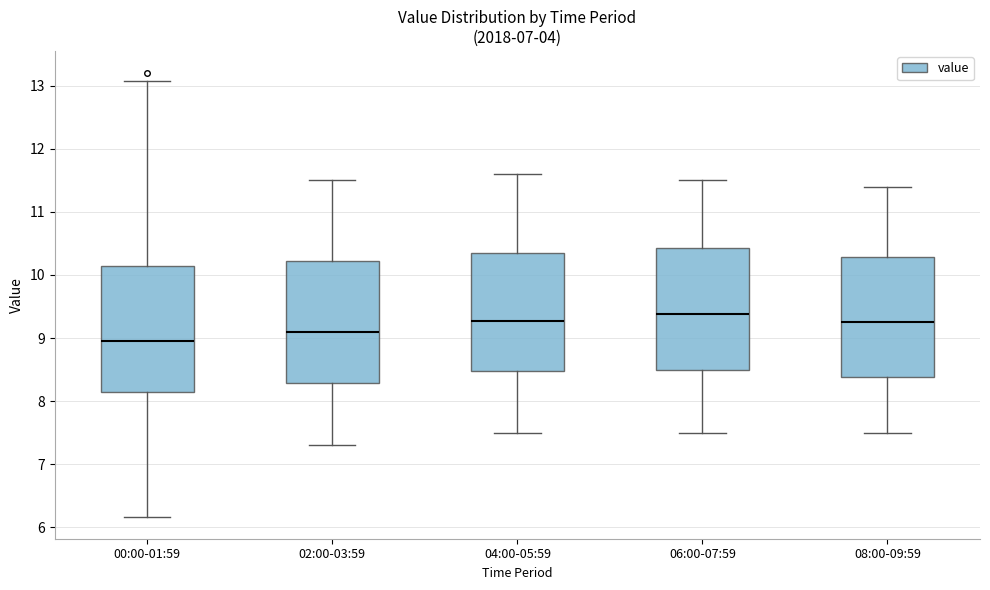

Reading left to right, transcribe this box plot: for each box, give where its median line is, the range the box spans, and where its two whiskers end, as read against the y-axis. The values are not printed on the chart, so give them approximately, as read against the axis.

00:00-01:59: median 9.0, box 8.1 to 10.1, whiskers 6.2 to 13.1
02:00-03:59: median 9.1, box 8.3 to 10.2, whiskers 7.3 to 11.5
04:00-05:59: median 9.3, box 8.5 to 10.4, whiskers 7.5 to 11.6
06:00-07:59: median 9.4, box 8.5 to 10.4, whiskers 7.5 to 11.5
08:00-09:59: median 9.3, box 8.4 to 10.3, whiskers 7.5 to 11.4